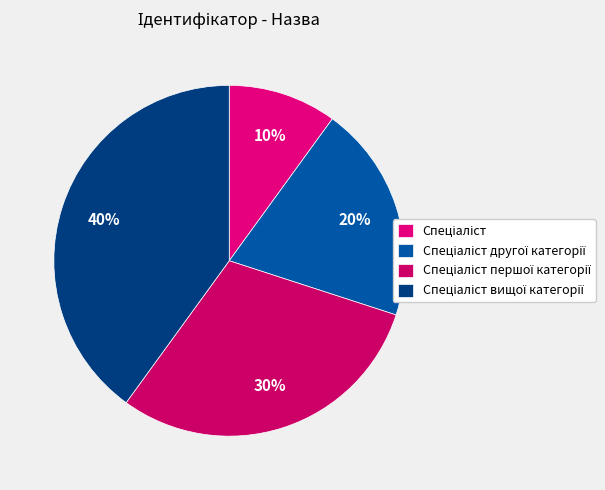

Which slice is the largest?

Спеціаліст вищої категорії